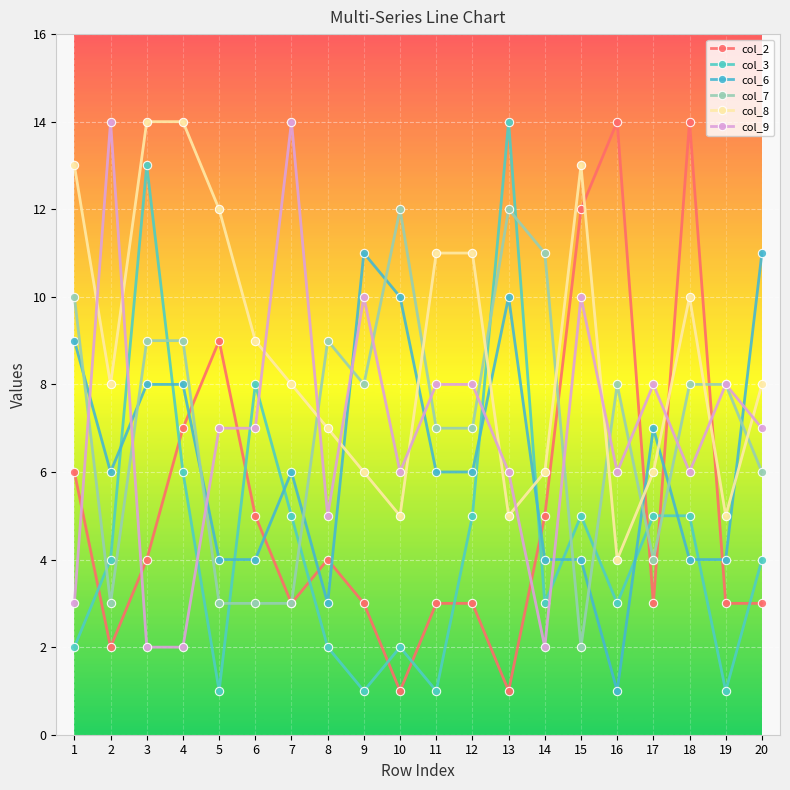

How many series are shown in this chart?

6